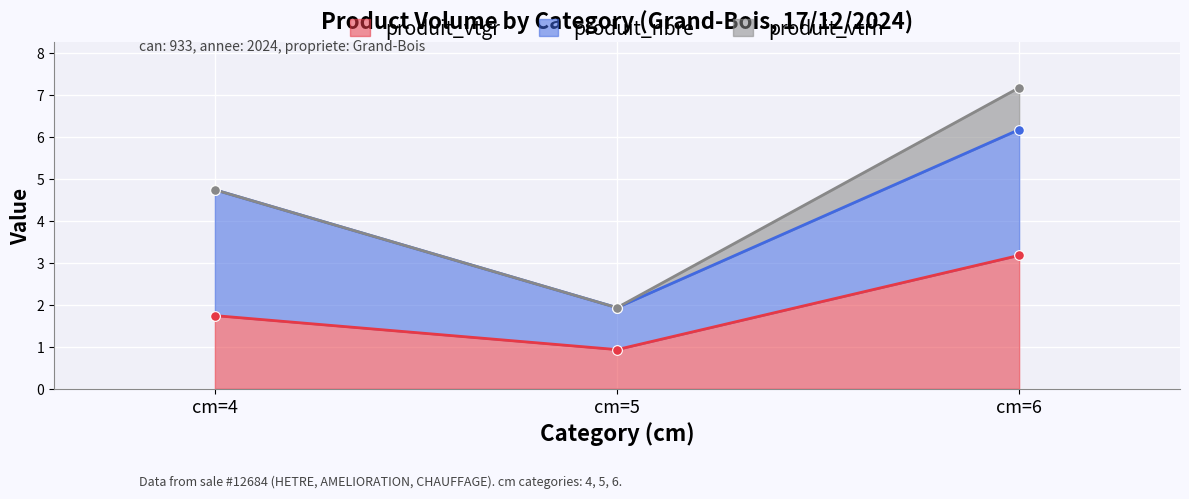

Which series has the largest total across all categories?

produit_nbre